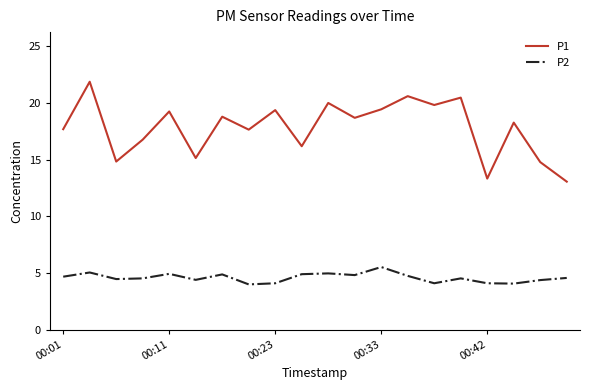

What is the minimum value shown in the chart?

4.0